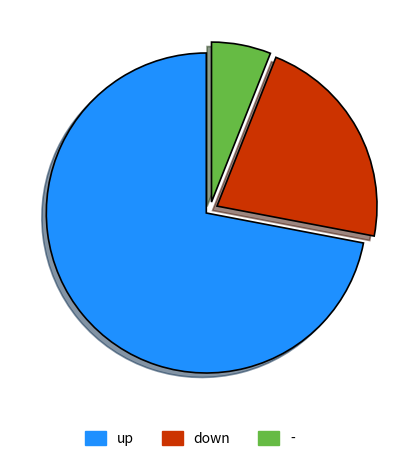

Approximately how many times larger is the value at up compared to down?

3.3